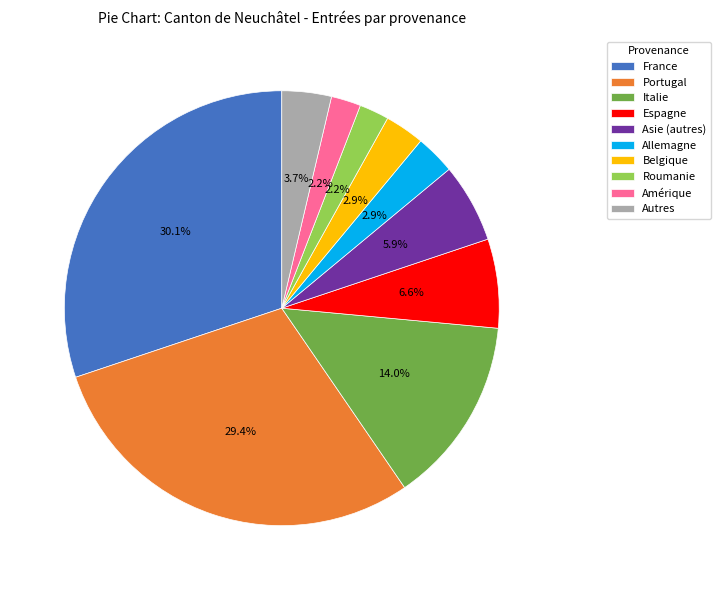

True or false: Asie (autres) accounts for 12% of the total.

False